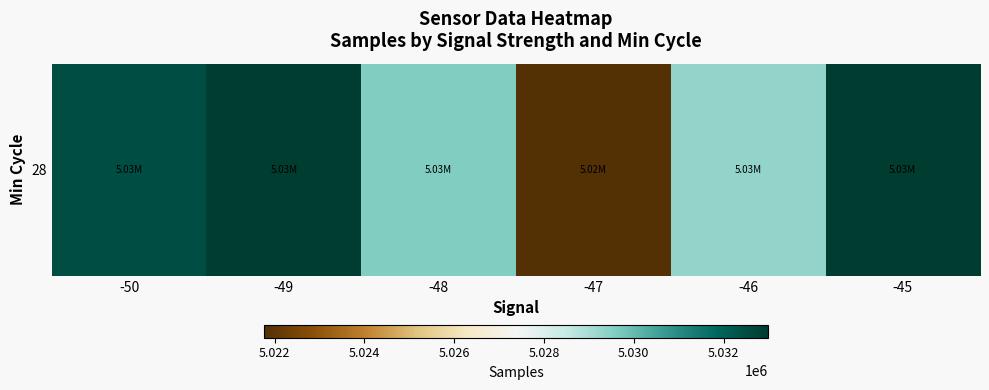

List the labels in order of value, smallest first.

-47, -46, -48, -50, -49, -45